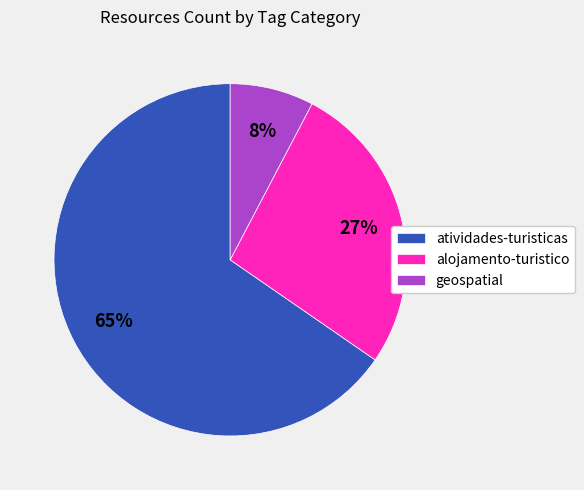

How many slices are in this pie chart?

3